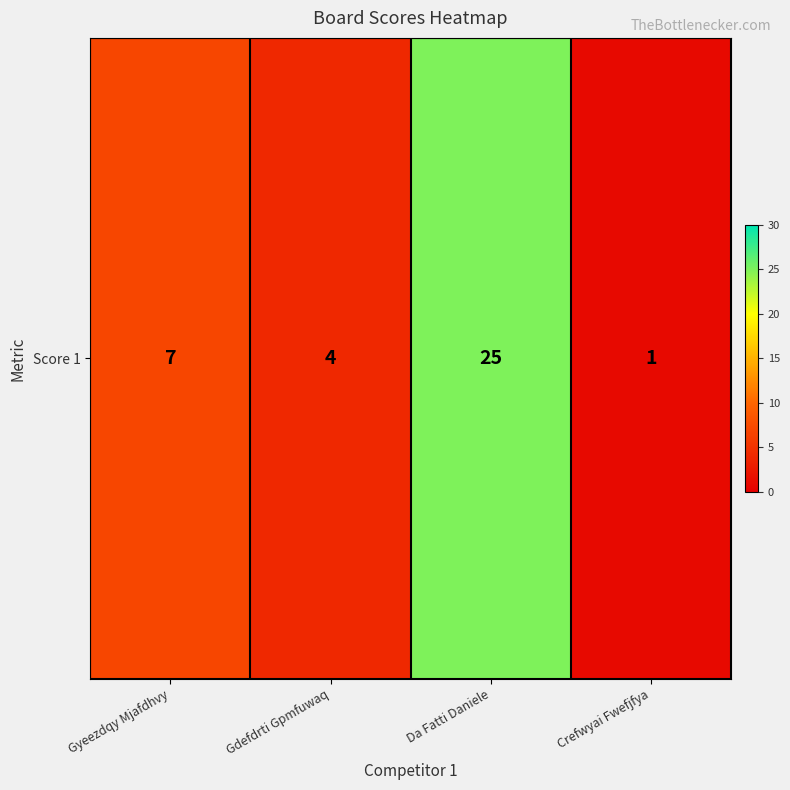

Which label corresponds to the largest value in the chart?

Da Fatti Daniele